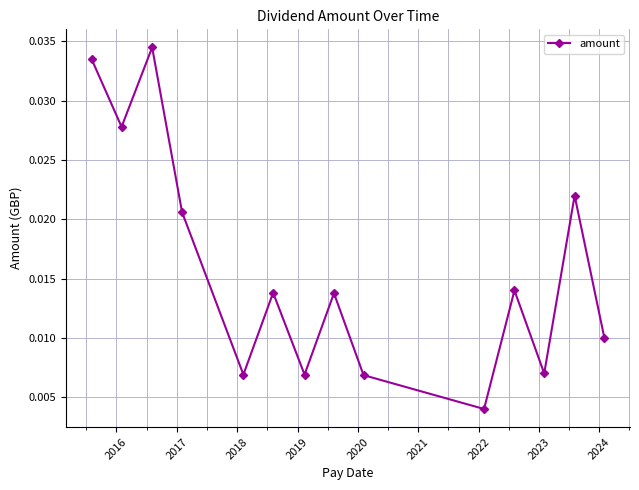

How many points are higher than both their immediate neighbors (excluding endpoints)?

5